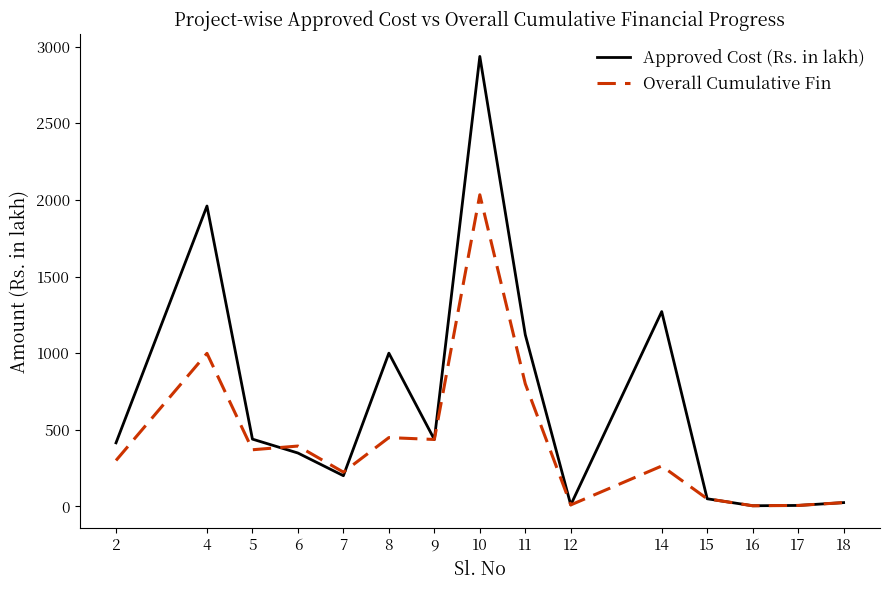

At 8, list the series in order from smallest to largest.

Overall Cumulative Fin, Approved Cost (Rs. in lakh)